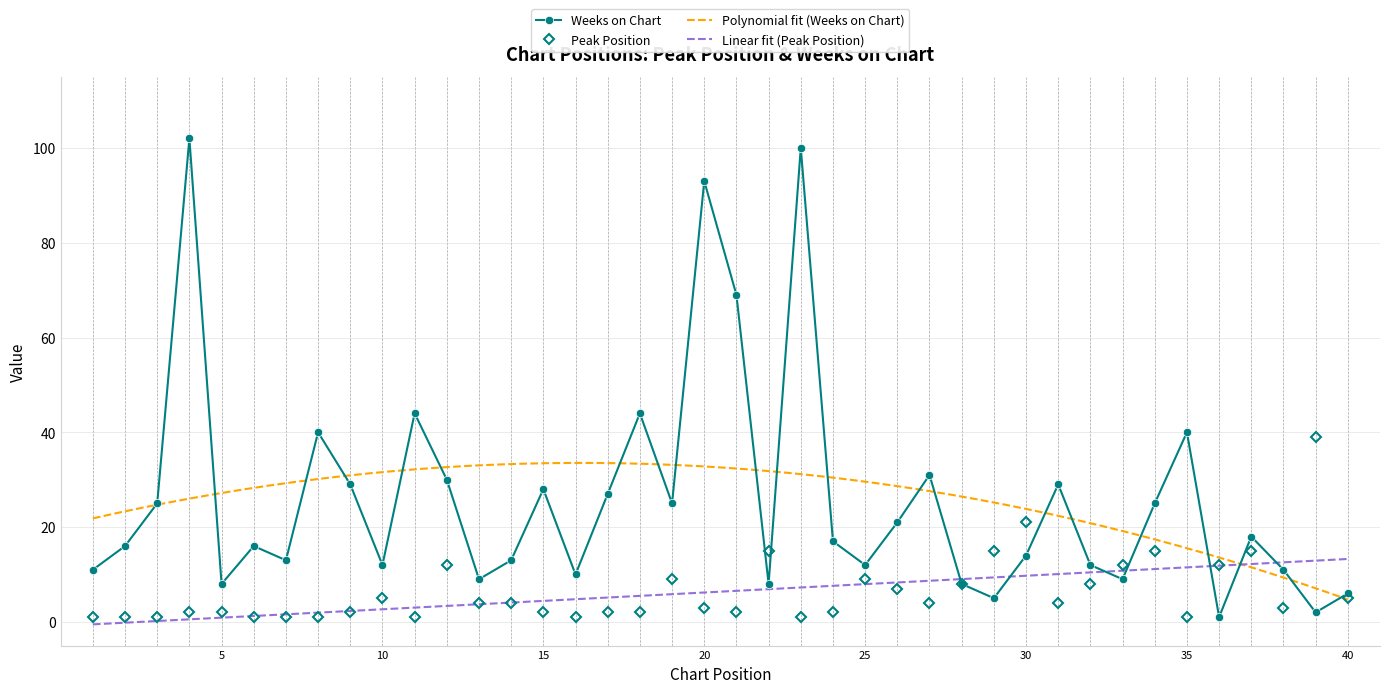

Where is the first local maximum for Peak Position?

10